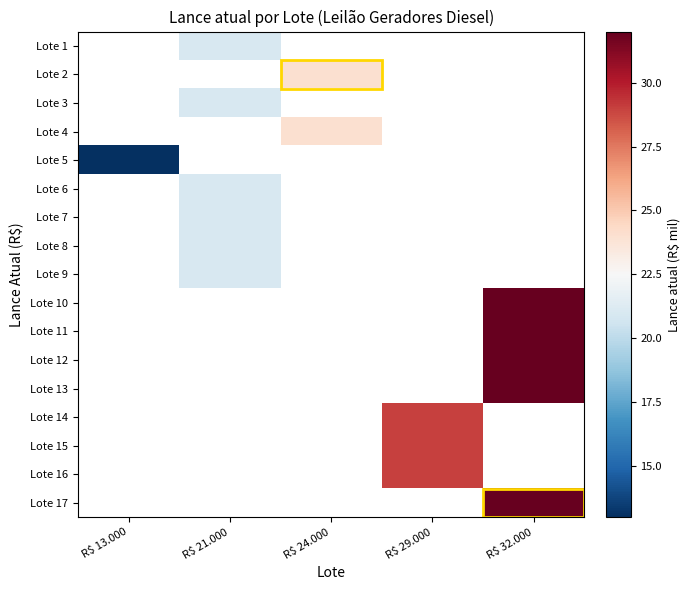

Which category has the lowest value across all series?

R$ 13.000